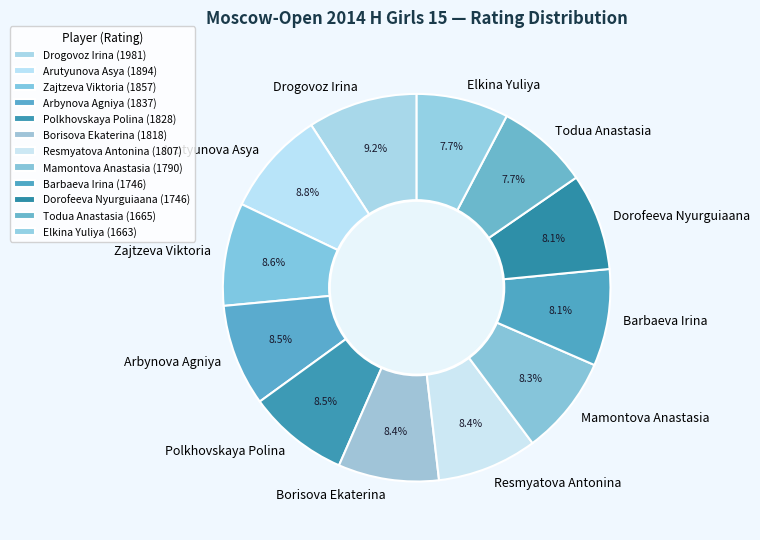

What is the ratio of the value at Zajtzeva Viktoria to the value at Elkina Yuliya?

1.1